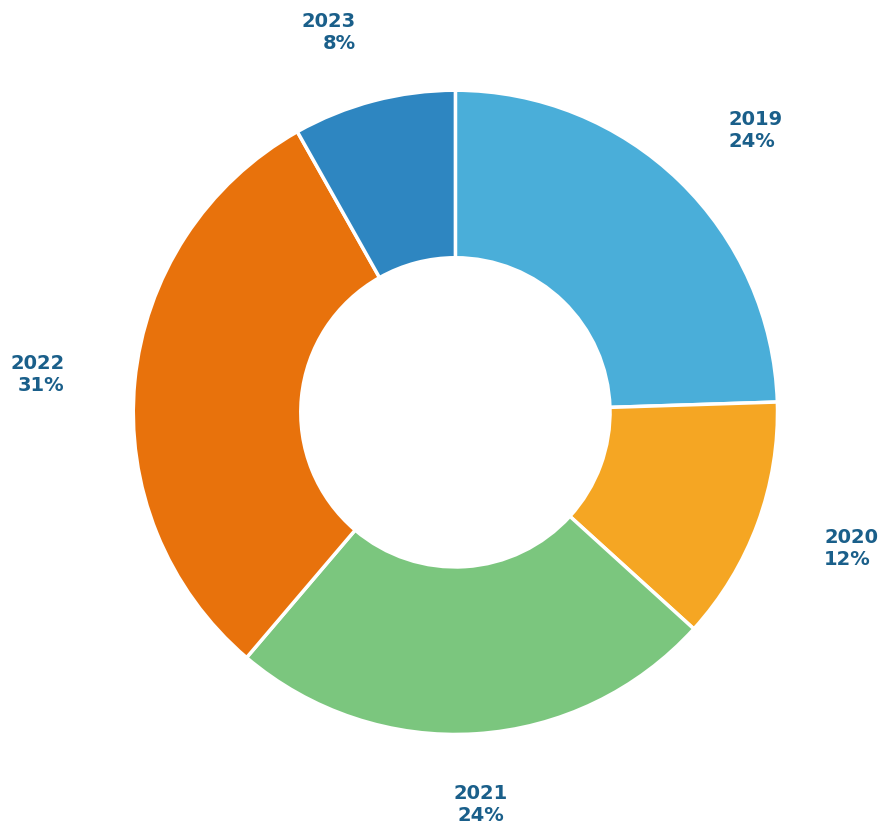

Is there a majority slice in this chart?

No